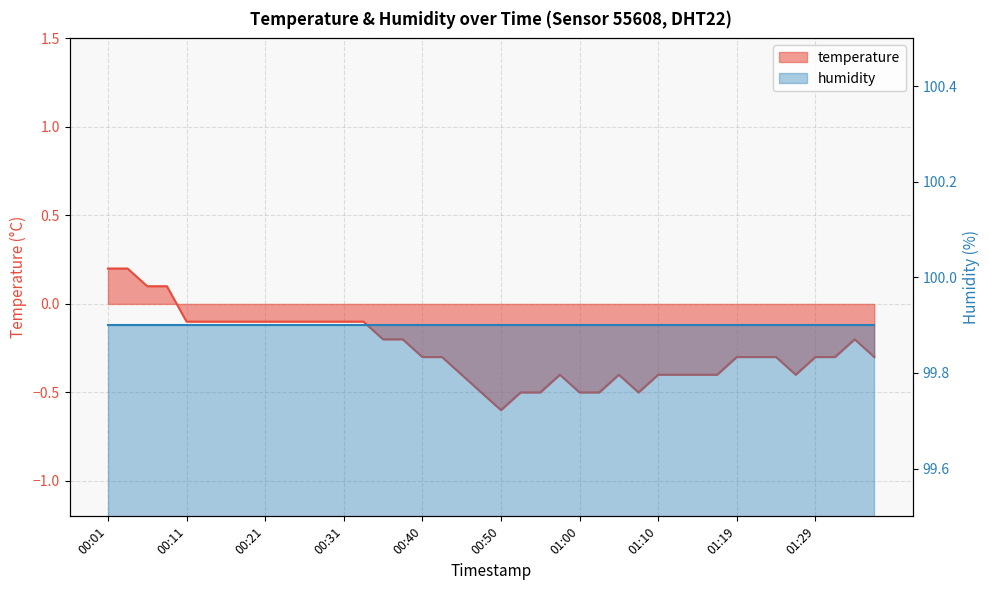

The chart shows a value of -0.5 at 00:43. True or false?

False